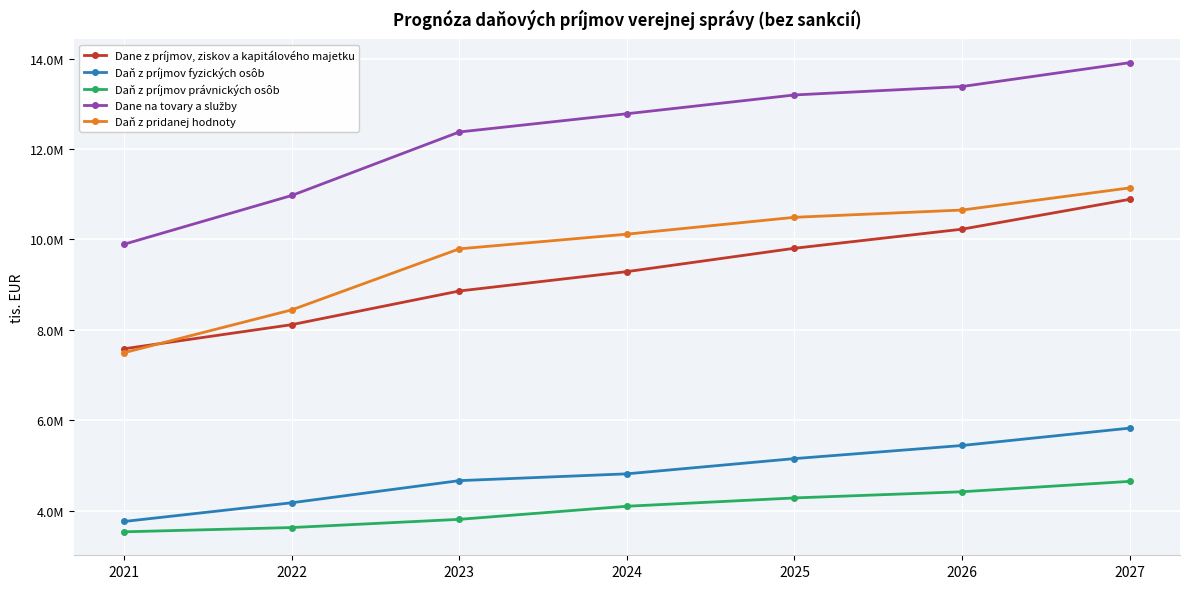

Is this an area chart (filled region under the line)?

No